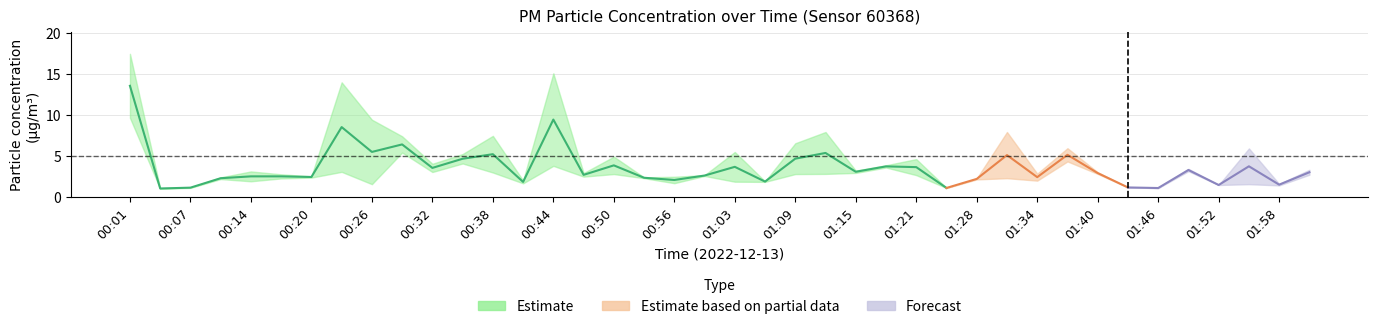

What is the smallest value displayed?

1.0